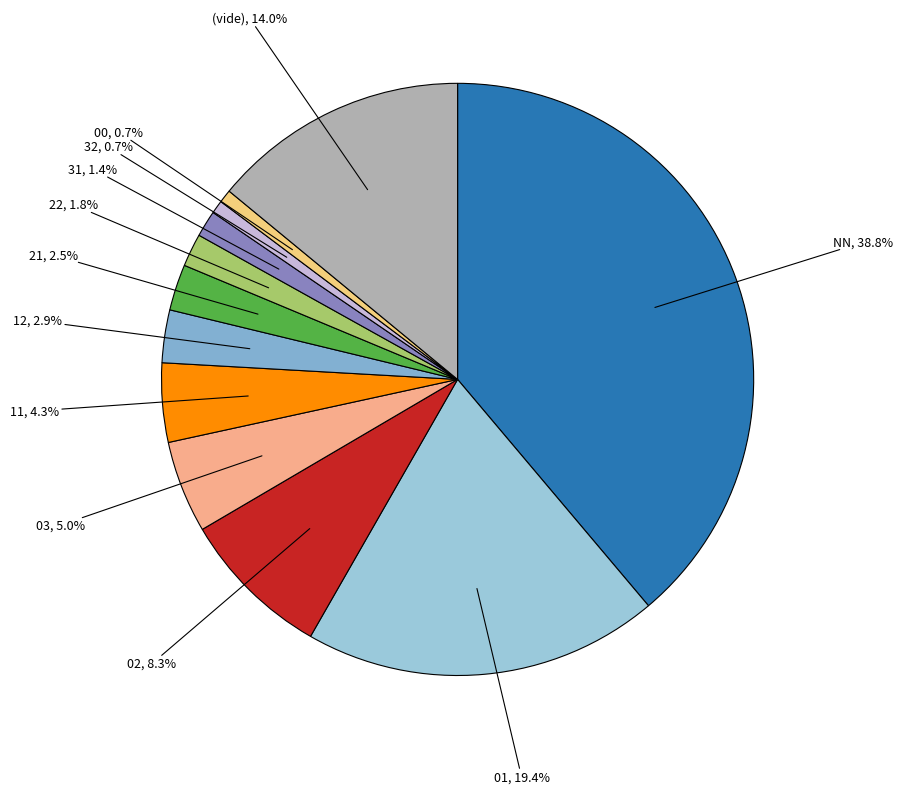

How many segments does this pie chart have?

12